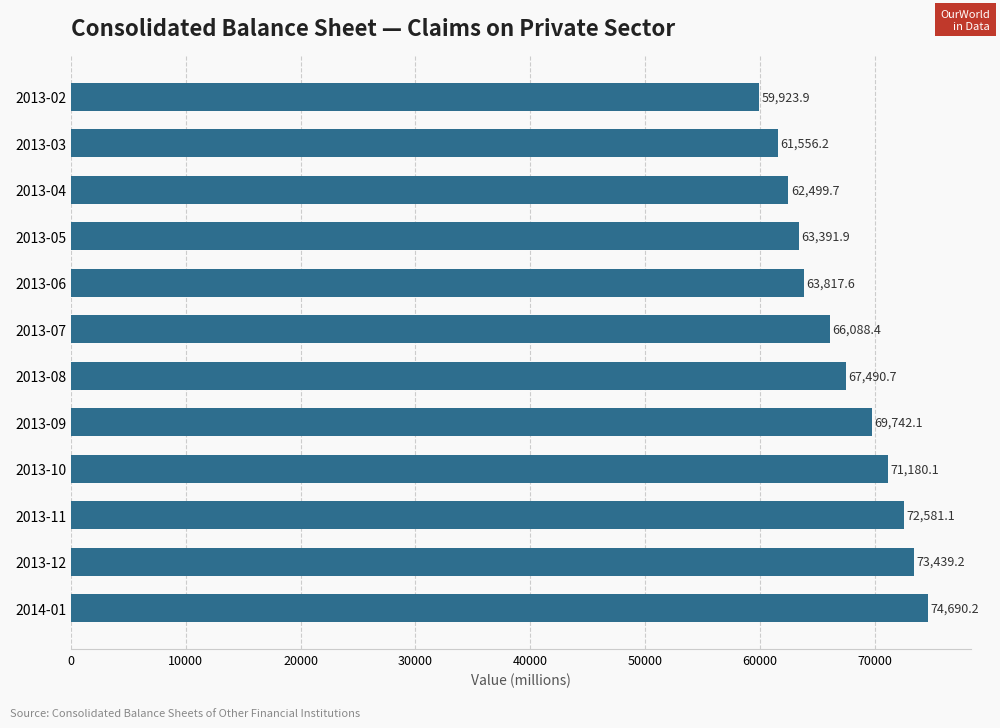

Where is the data nearest to the value 67307?

2013-08